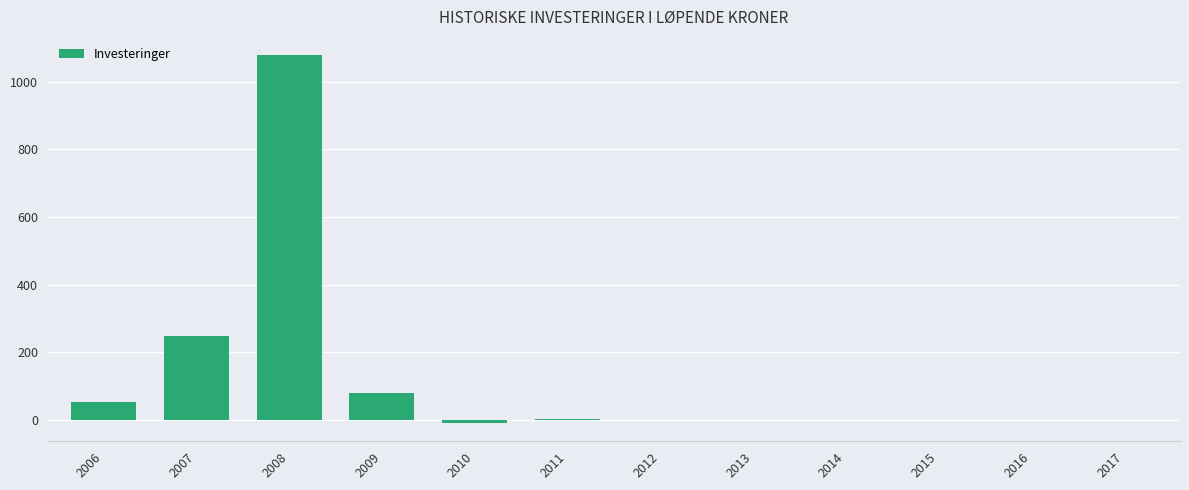

What is the greatest value displayed?

1078